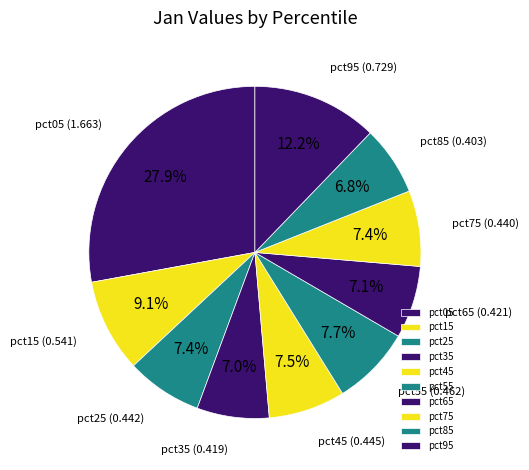

What is the largest slice in the pie chart?

pct05